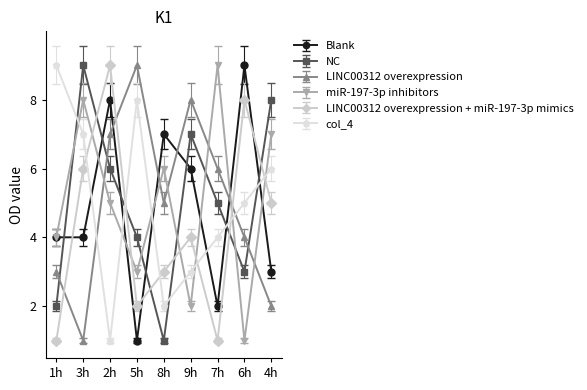

Is the value of LINC00312 overexpression at 7h greater than the value of miR-197-3p inhibitors at 5h?

Yes